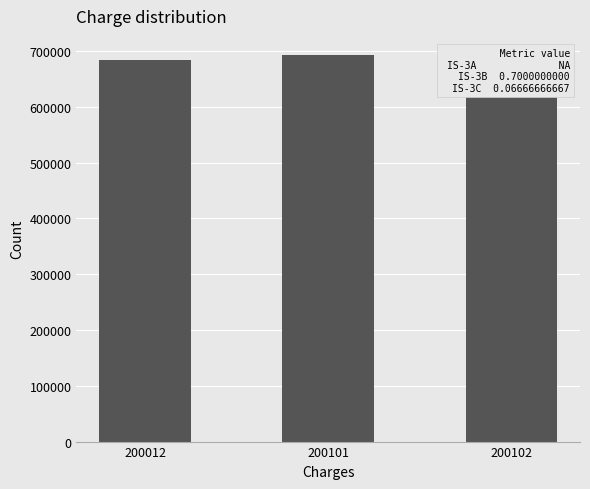

Reading right to left, list all the values displayed in this chart.

200102=675030	200101=692520	200012=684110